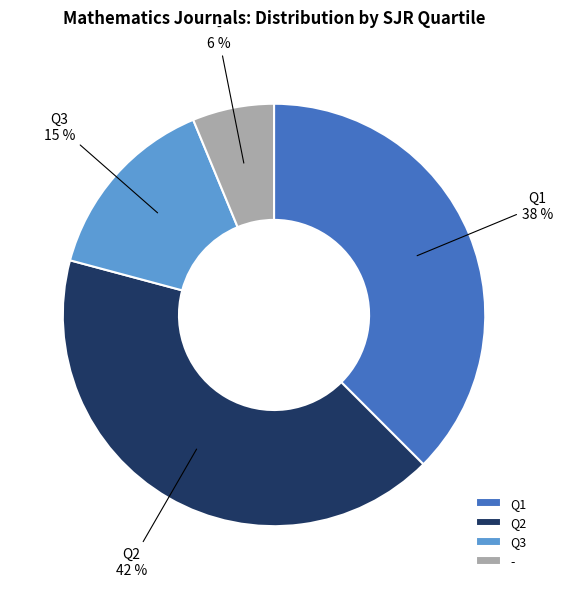

Which category has the biggest portion of the pie?

Q2